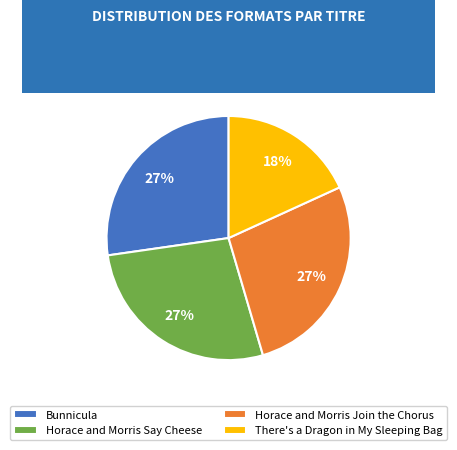

Does Horace and Morris Say Cheese represent more than half of the total?

No